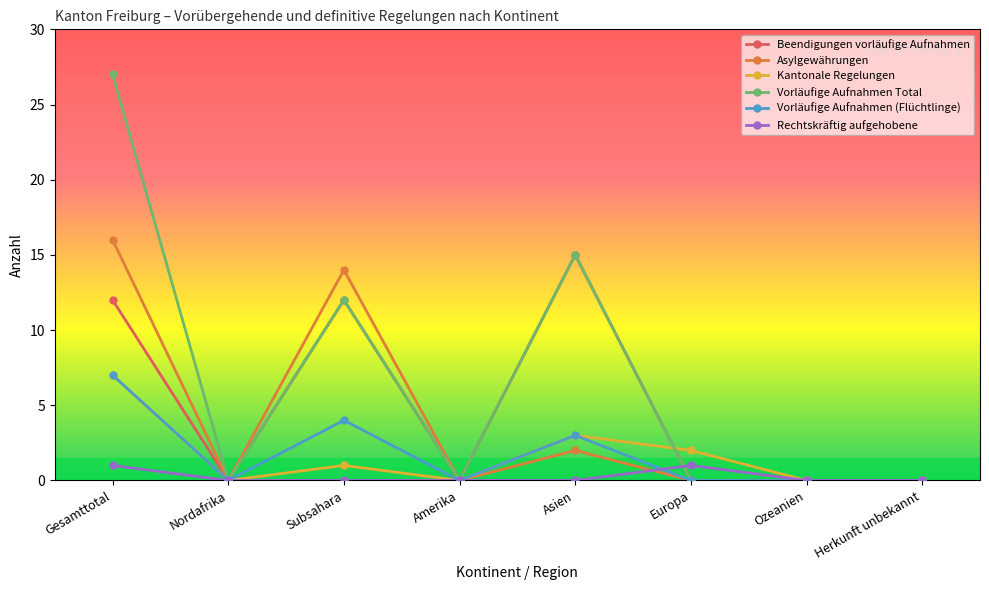

What is the total value across all series at Asien?

38